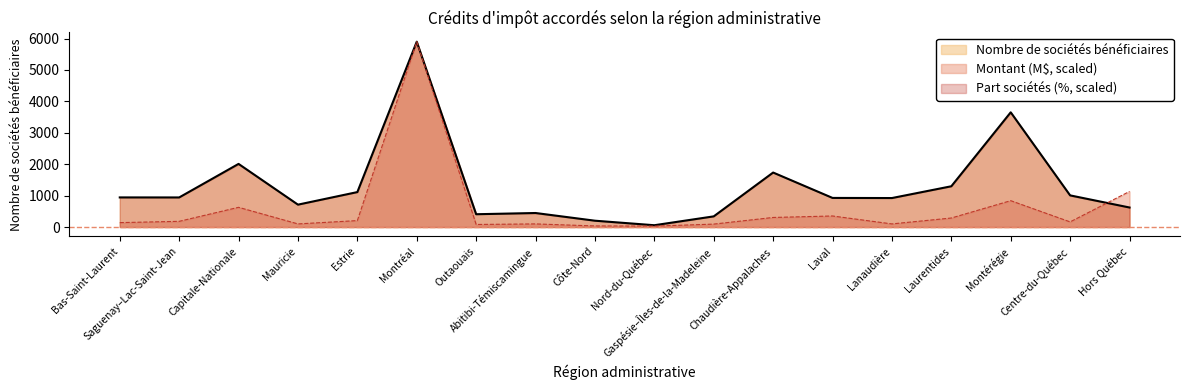

What is the minimum value for Nombre de sociétés bénéficiaires?

58.0